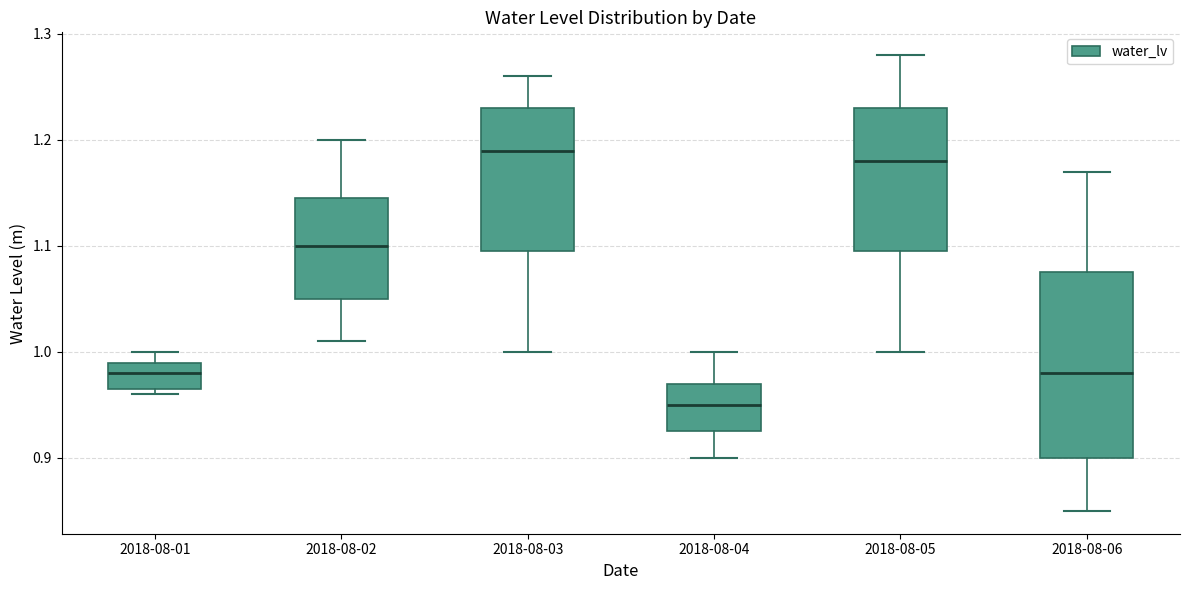

Comparing the boxes themselves (not the whiskers), which one is the tallest?

2018-08-06